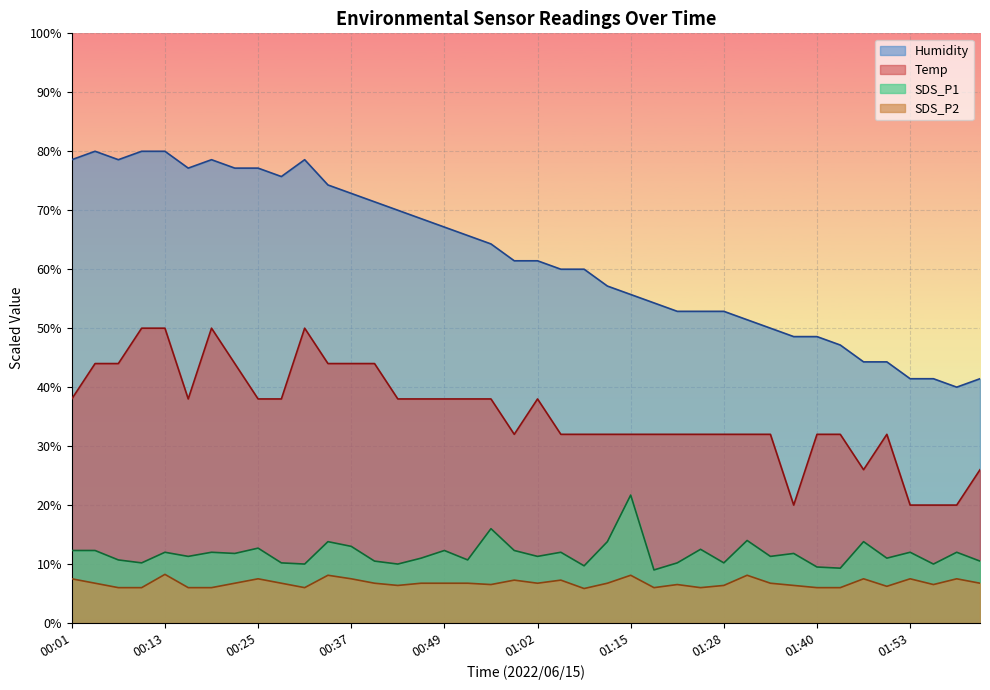

True or false: Humidity and SDS_P2 intersect in this chart.

False